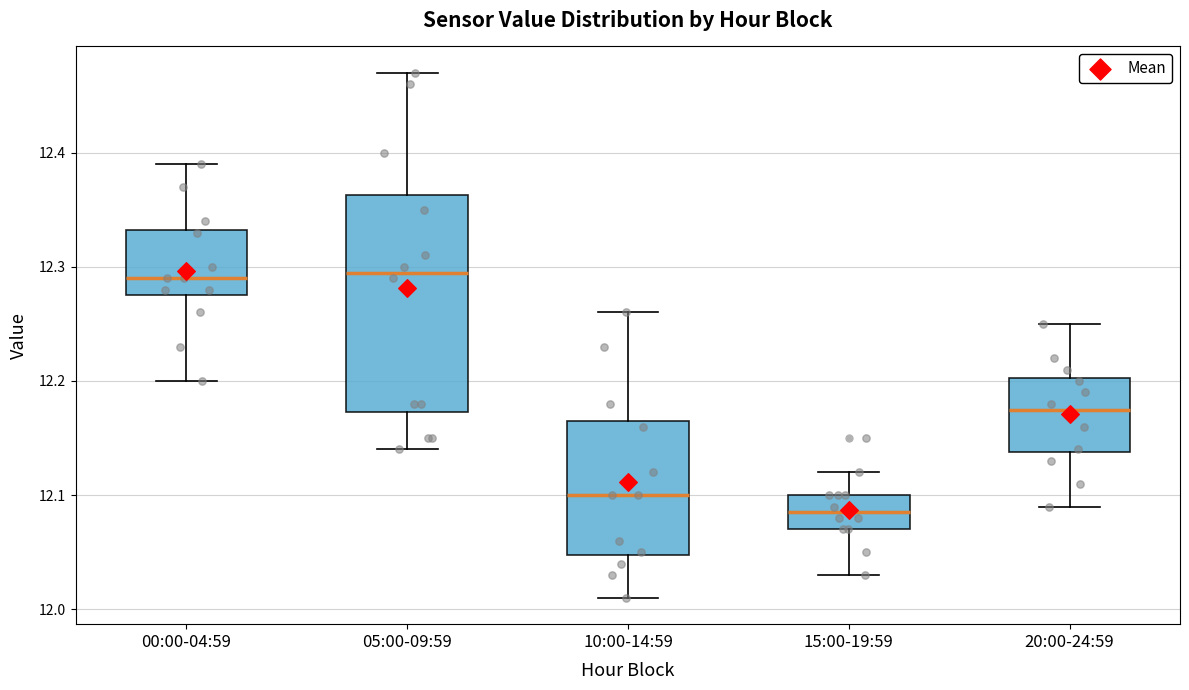

Which box has the lowest median line?

15:00-19:59